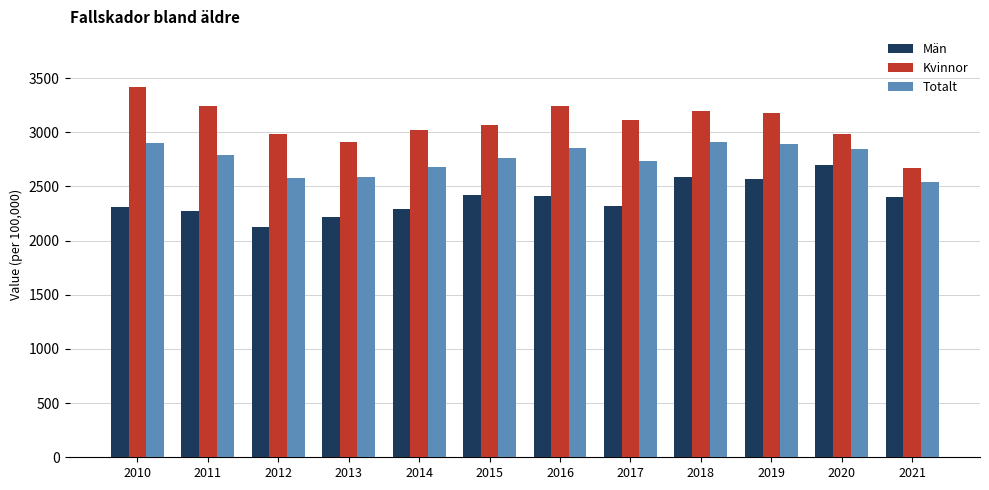

What is the total value across all series at 2011?

8310.8